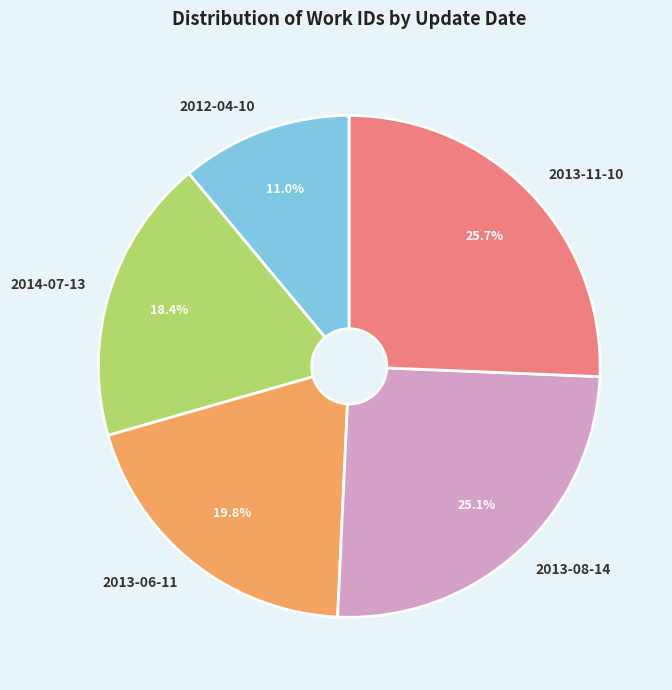

To the nearest percent, what is the difference between the largest and smallest slice percentages?

15%